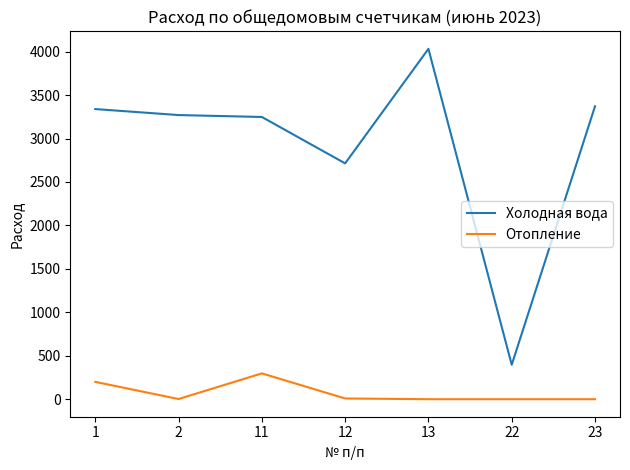

List the series in order of their peak value, lowest first.

Отопление, Холодная вода